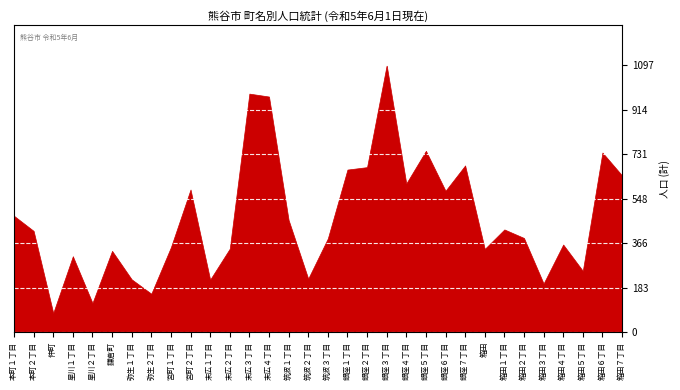

Which label corresponds to the smallest value in the chart?

仲町